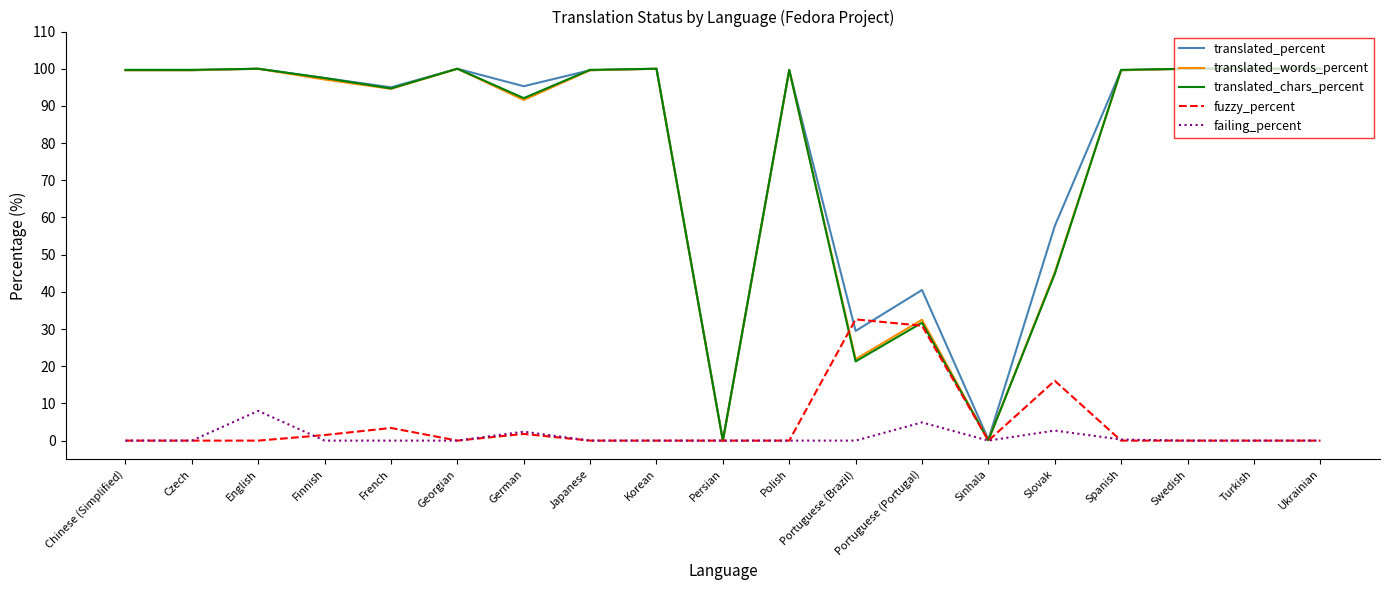

What is the difference between the highest and lowest values at Japanese?

99.7